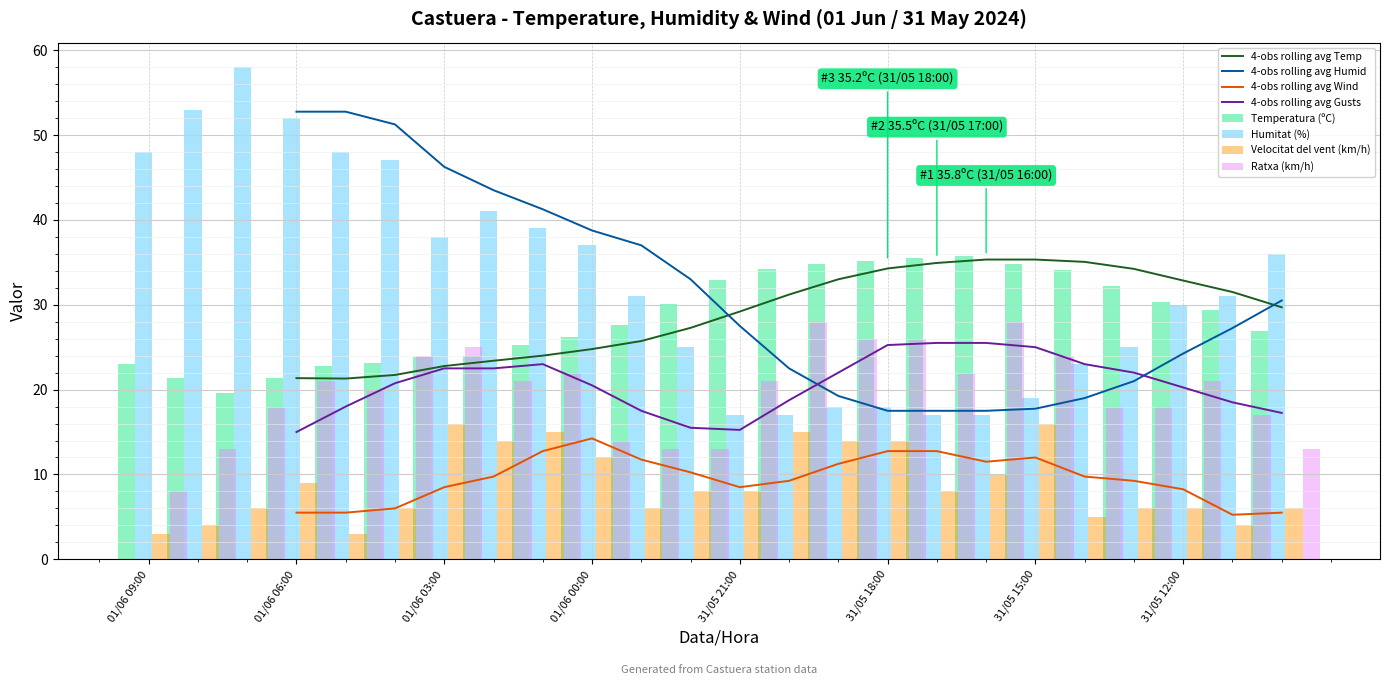

Between 31/05 21:00 and 01/06 09:00, which is larger?

31/05 21:00